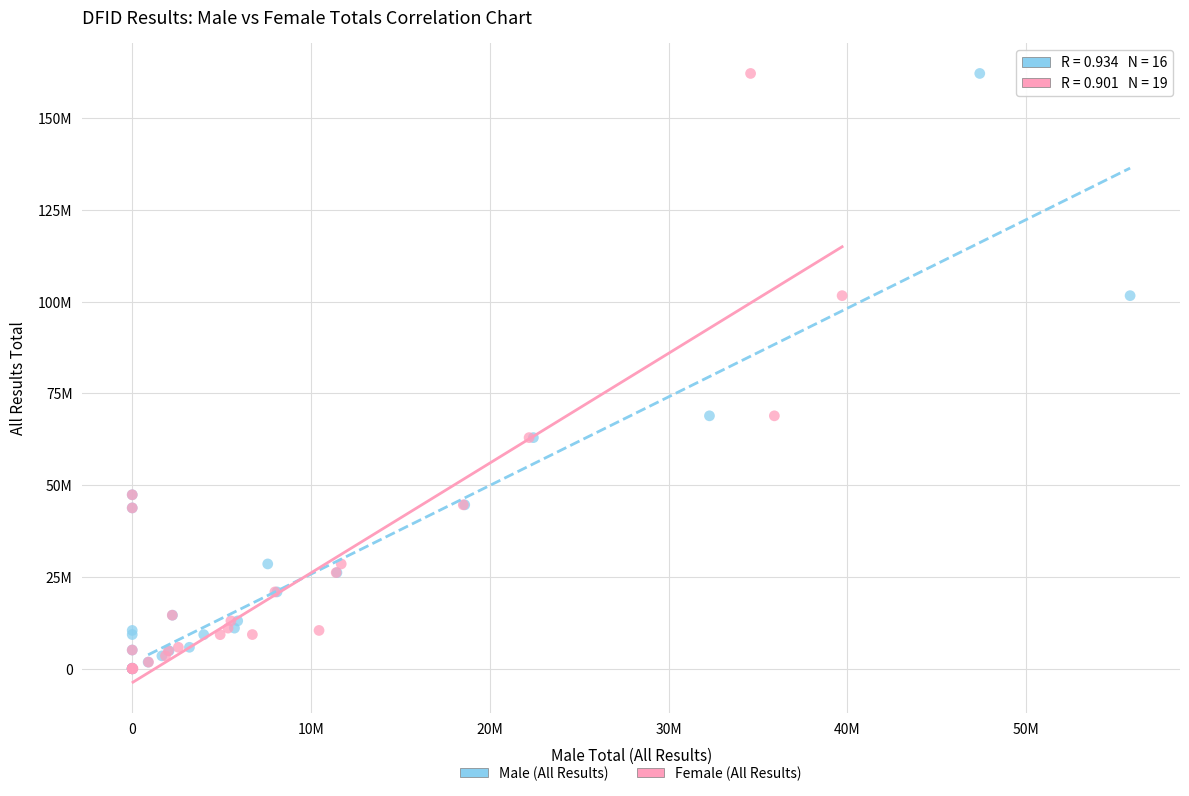

What are all the series names shown in the legend?

Male (All Results), Female (All Results)